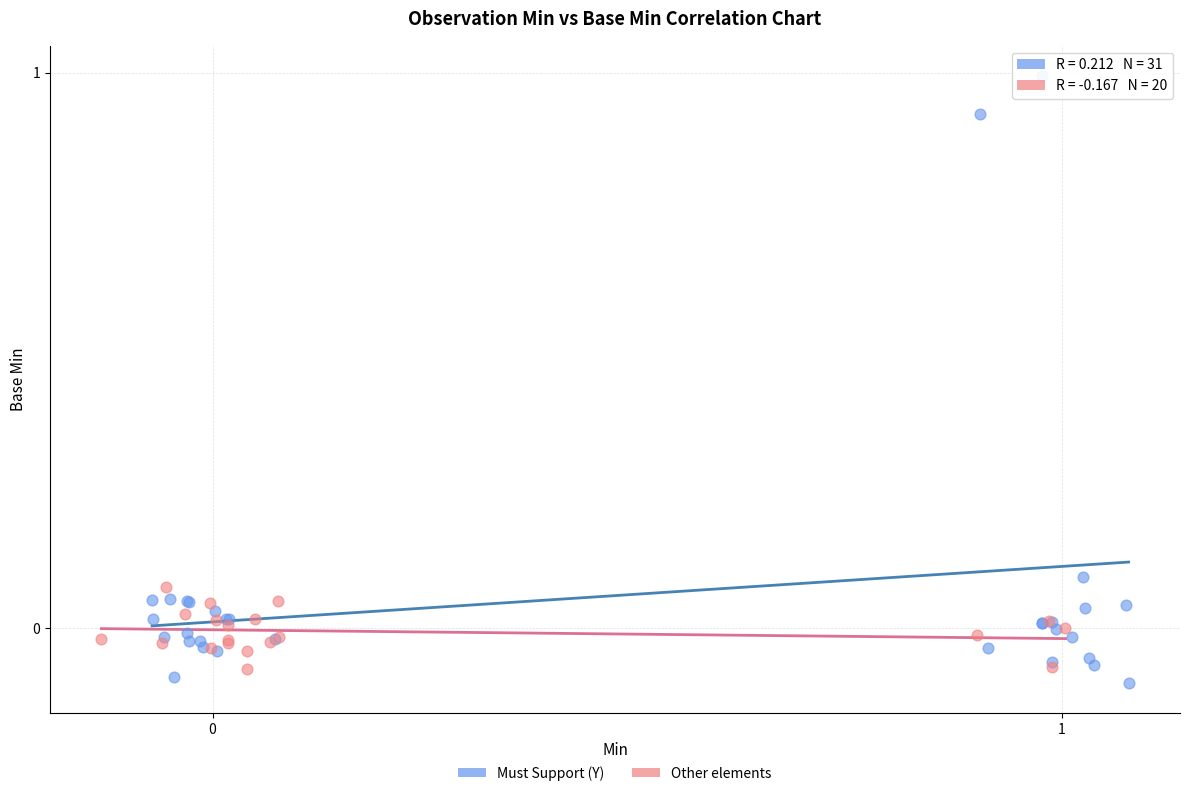

What are all the series names shown in the legend?

Must Support (Y), Other elements